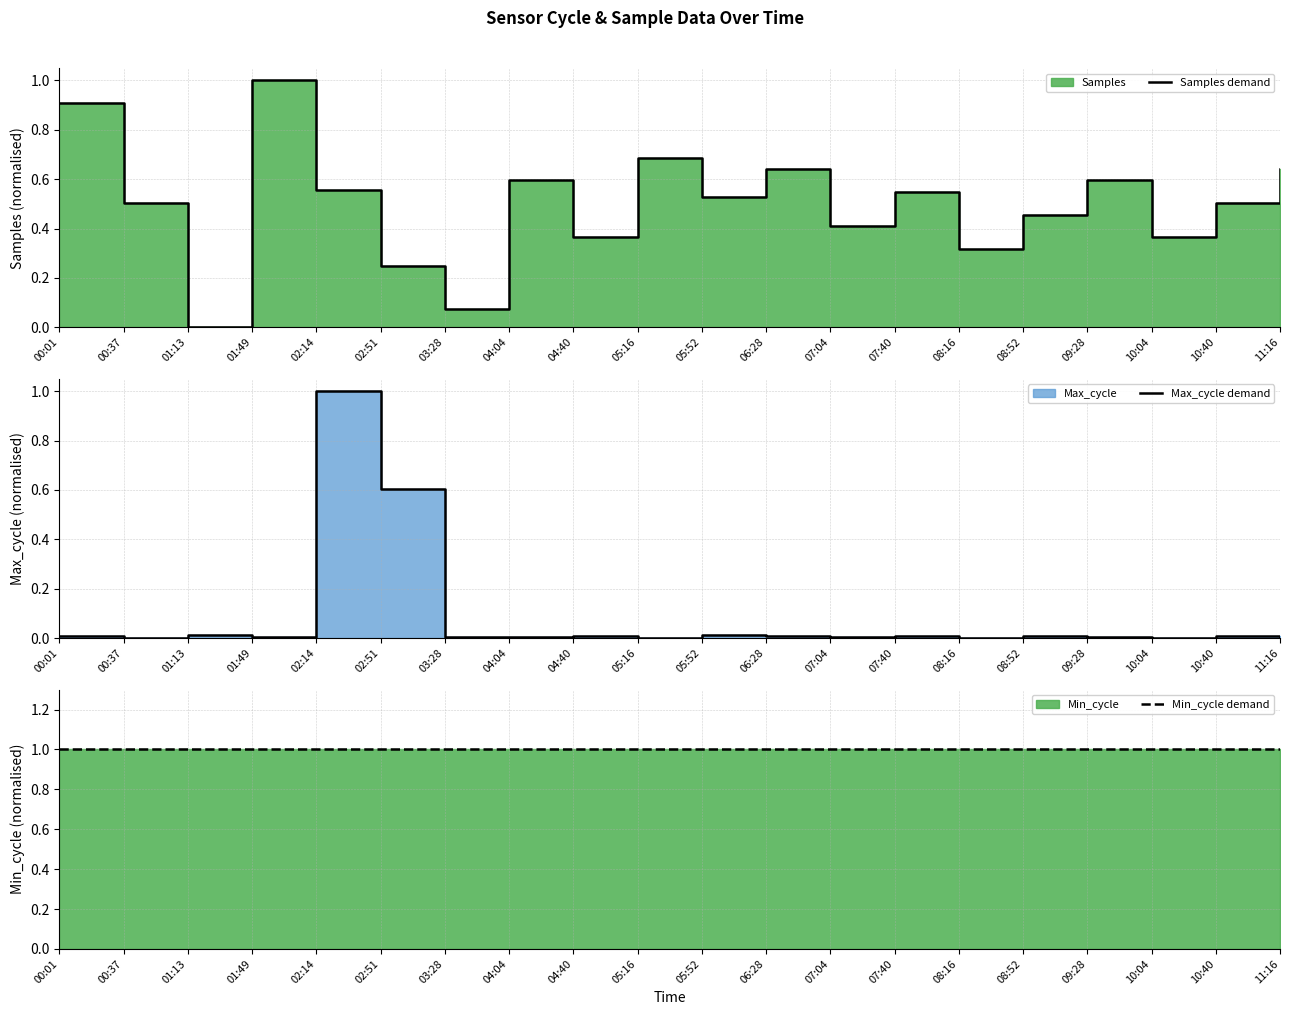

Which label corresponds to the largest value in the chart?

01:49